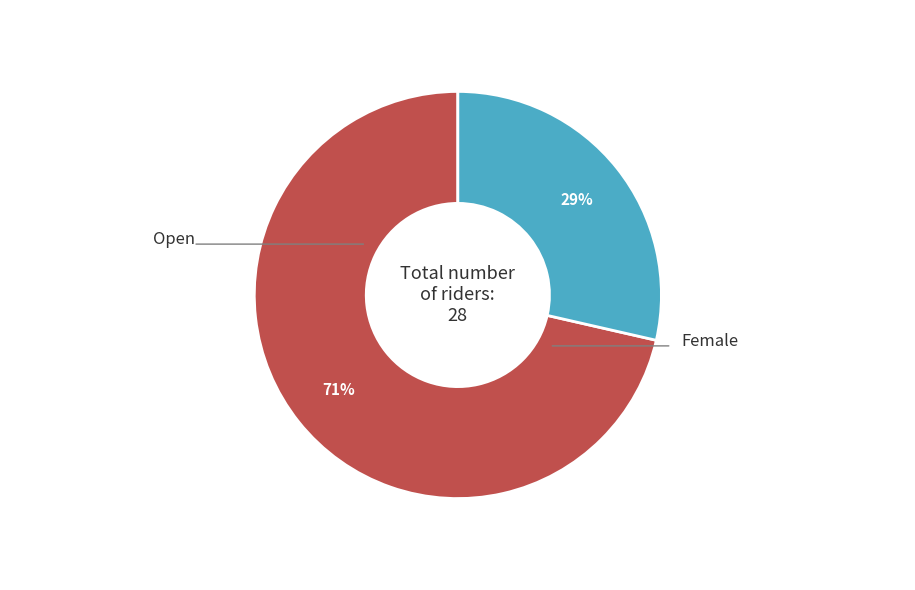

To the nearest percent, what is the average slice percentage?

50%